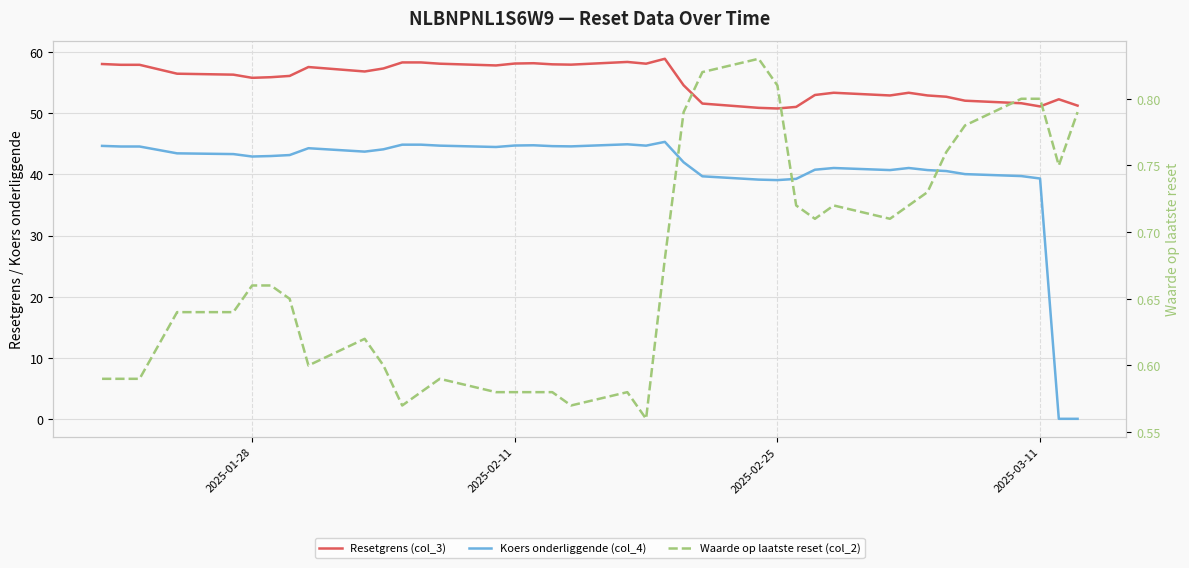

True or false: Resetgrens (col_3) has a value of 75.0 at 37.

False